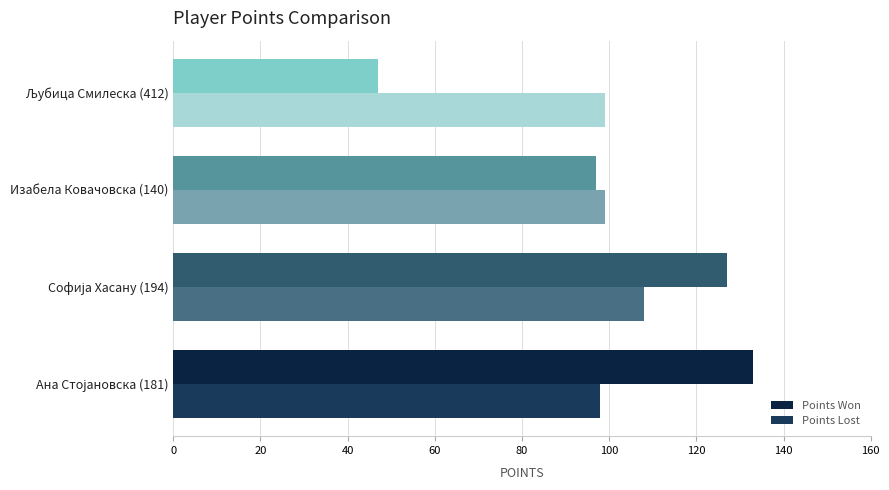

How many values in the Points Won series are below 127?

2